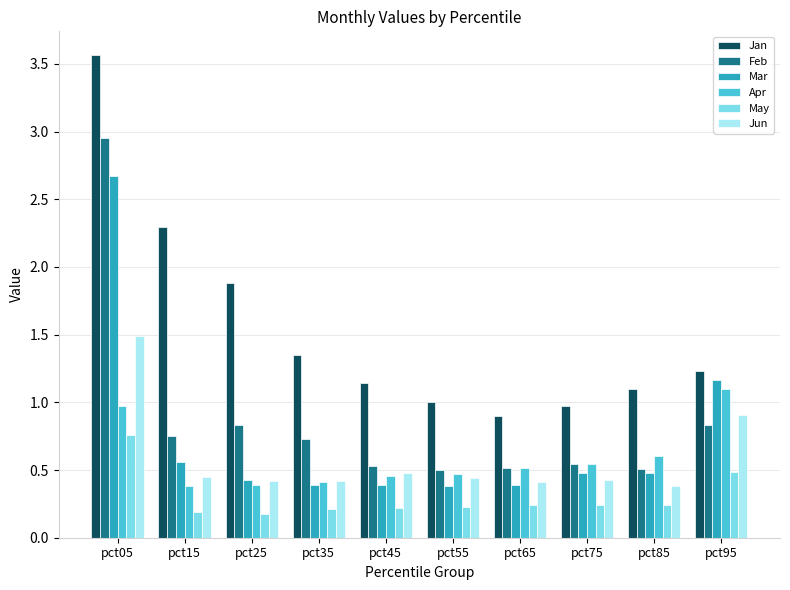

Which series has the widest spread of values?

Jan